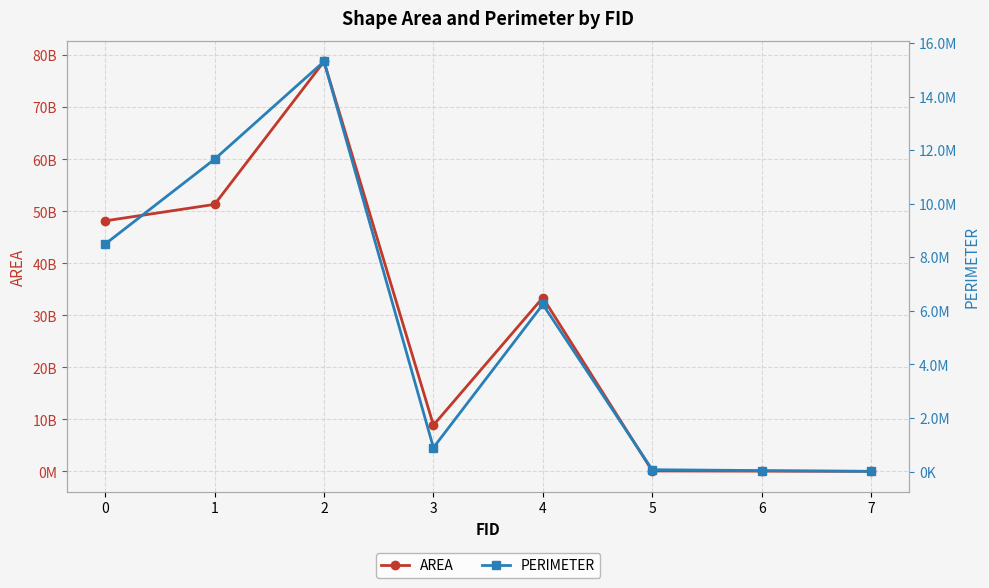

True or false: AREA and PERIMETER cross at least once.

False